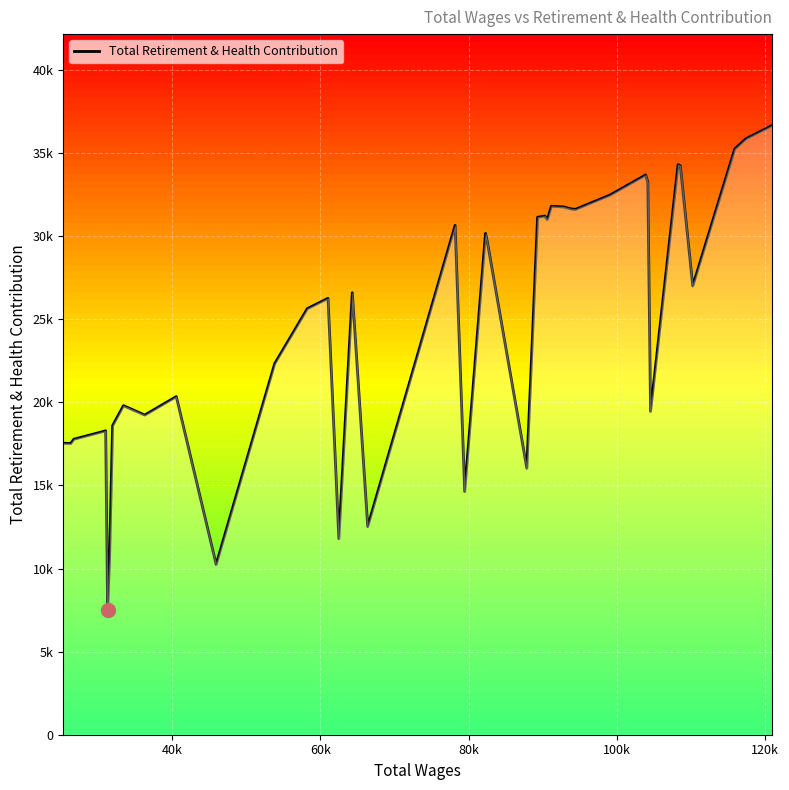

Does the chart have visible grid lines?

Yes